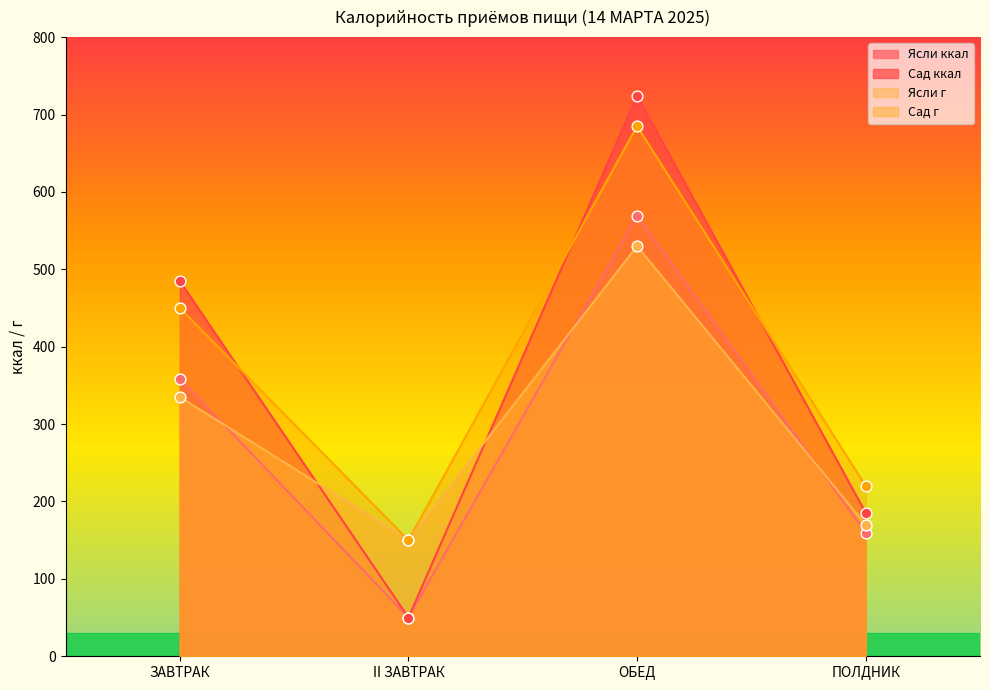

Which series contains the lowest Y value?

Ясли ккал